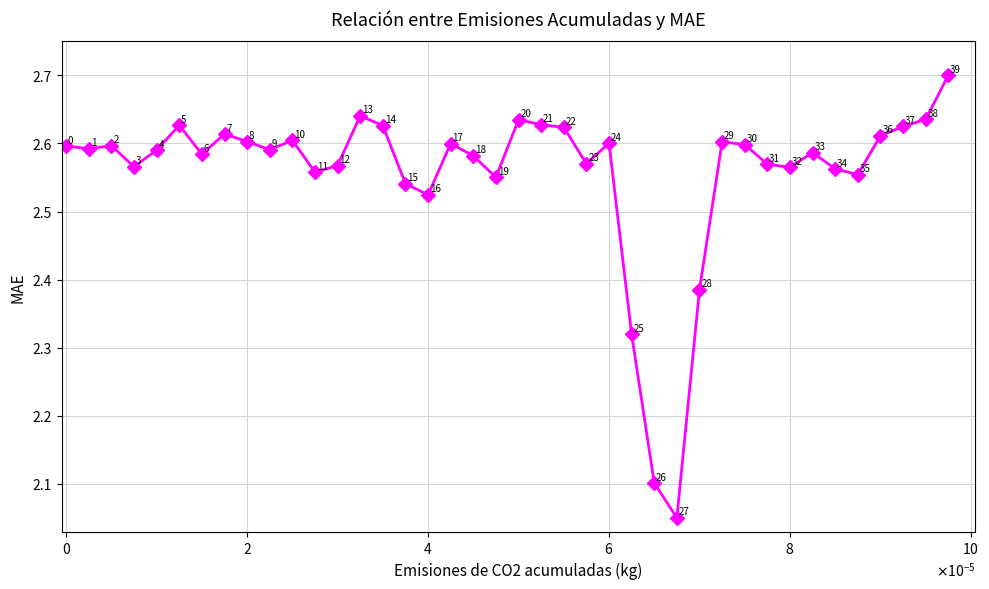

How many points are lower than both their immediate neighbors (excluding endpoints)?

11